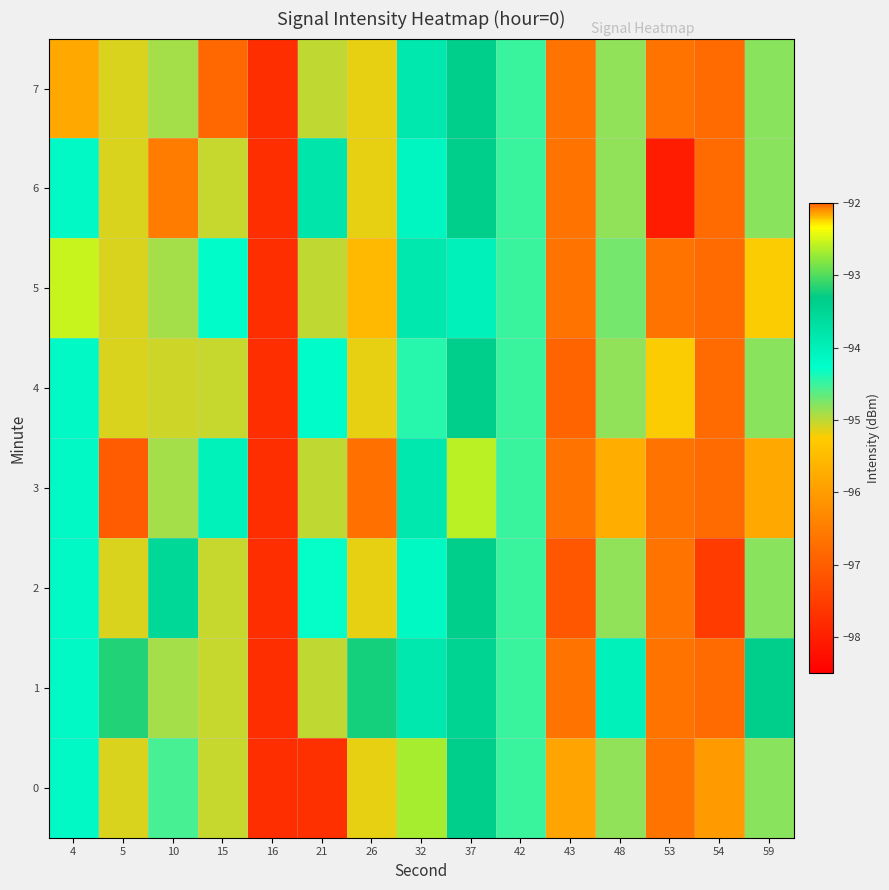

Rank the series by their maximum value, from highest to lowest.

row_5, row_3, row_0, row_1, row_2, row_4, row_6, row_7